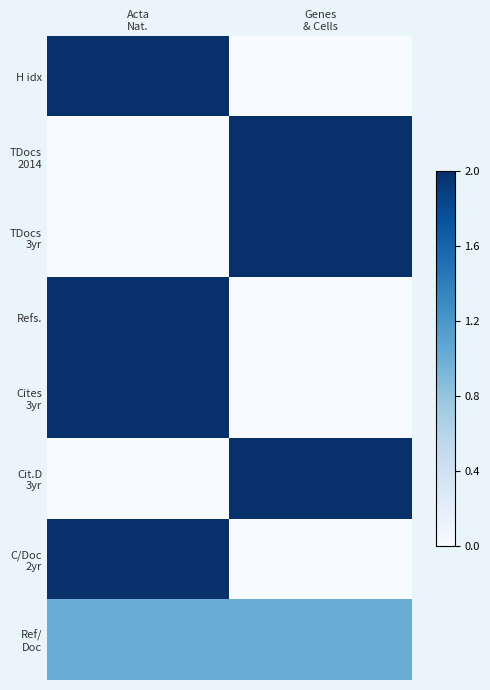

At how many categories does at least one series exceed 1?

2